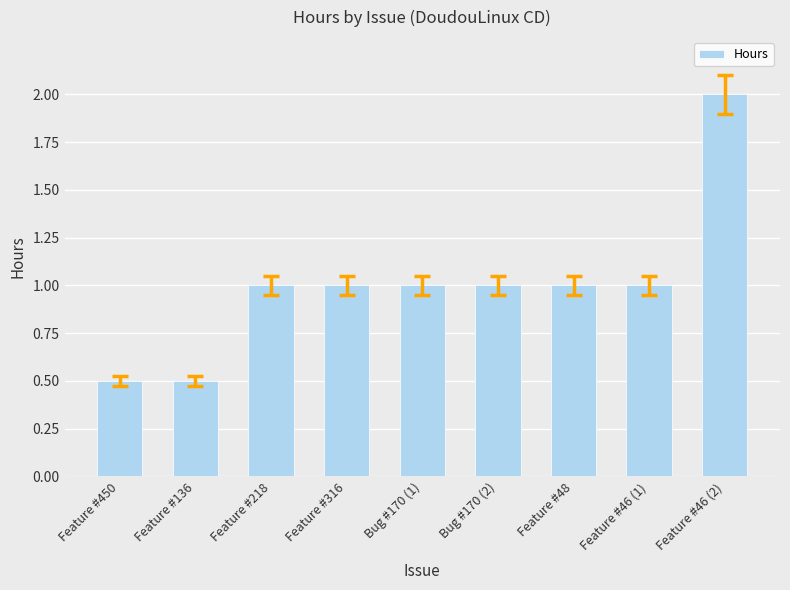

How many data points does each series have?

9